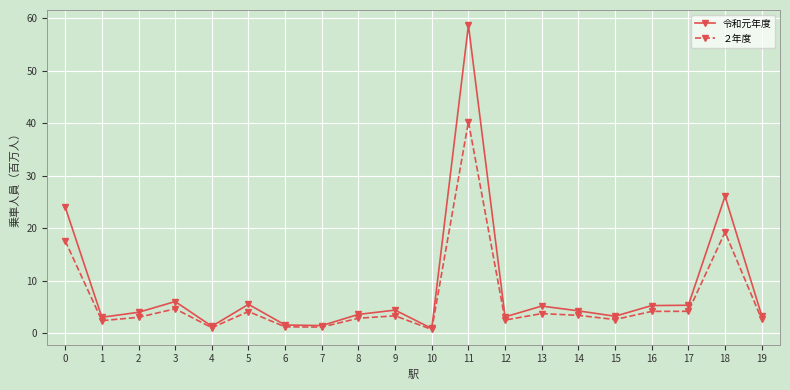

How many lines are shown in the chart?

2